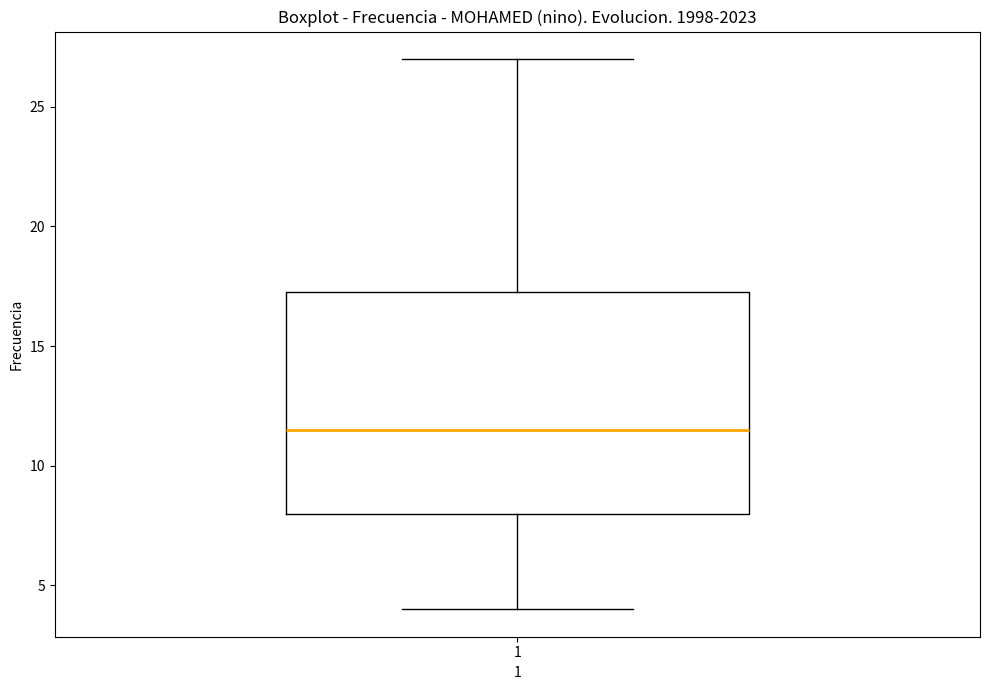

Transcribe this box plot: give where the median line is, the range the box spans, and where the two whiskers end, as read against the y-axis. The values are not printed on the chart, so give them approximately, as read against the axis.

median 11.5, box 8.0 to 17.5, whiskers 4.0 to 27.0